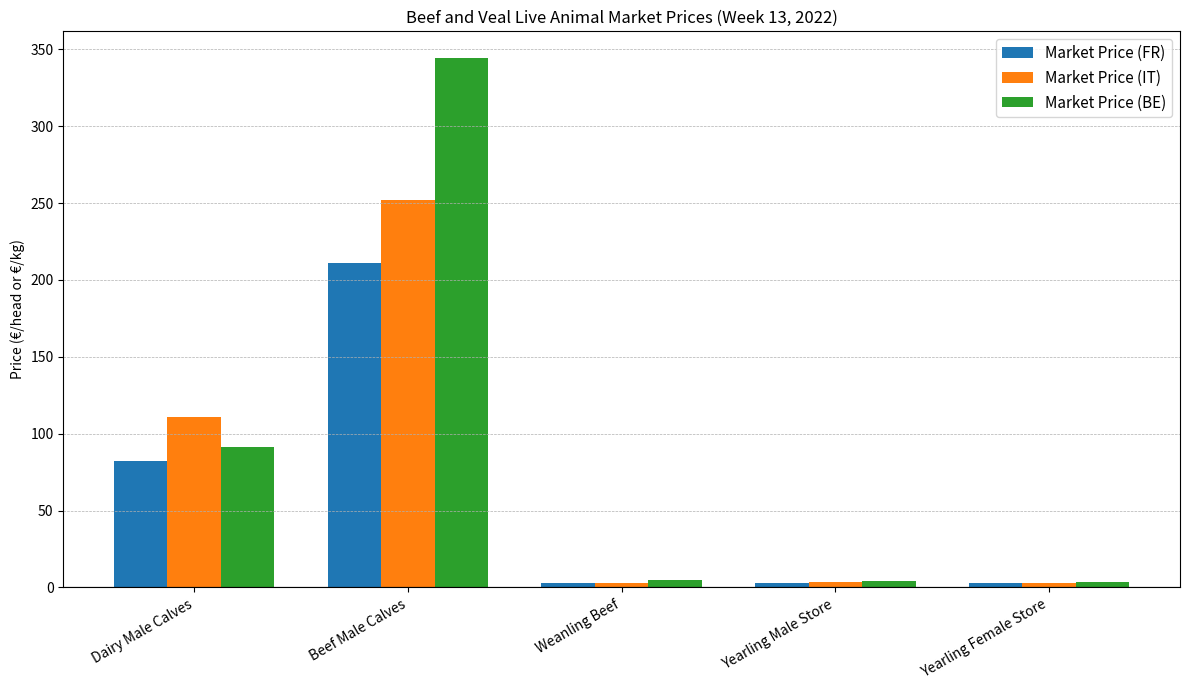

Count the number of data series in this chart.

3